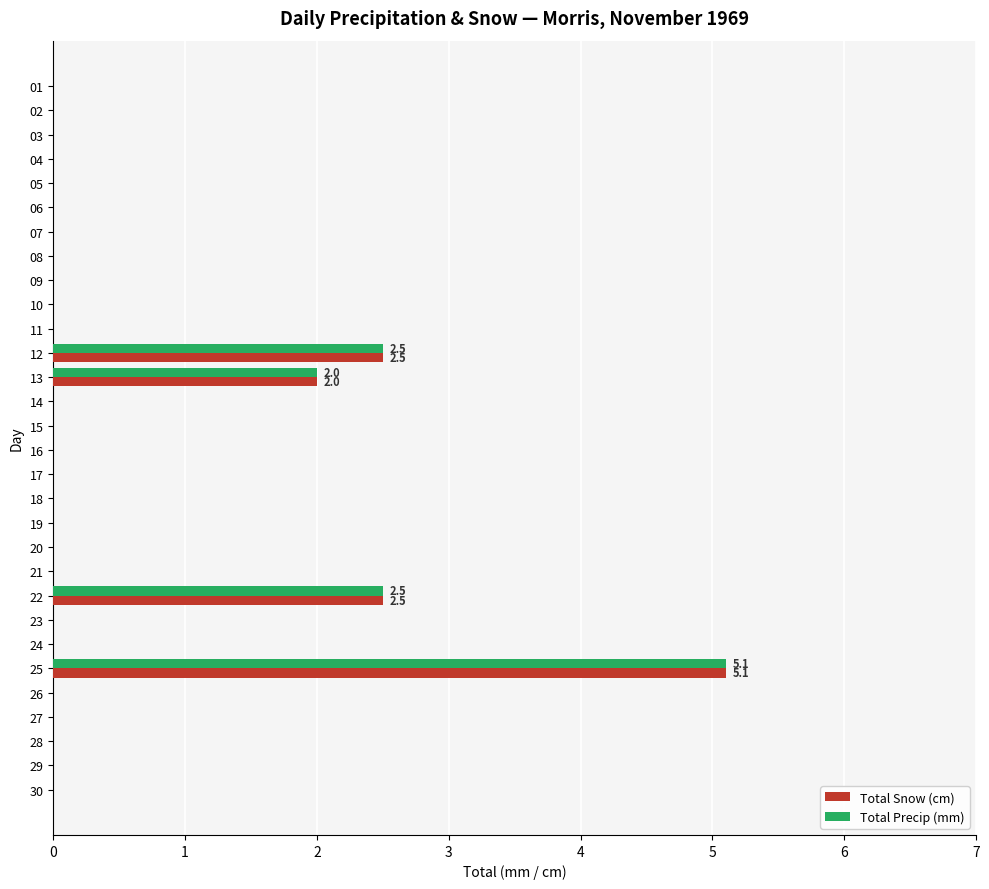

What is the total value across all series at 25?

10.2